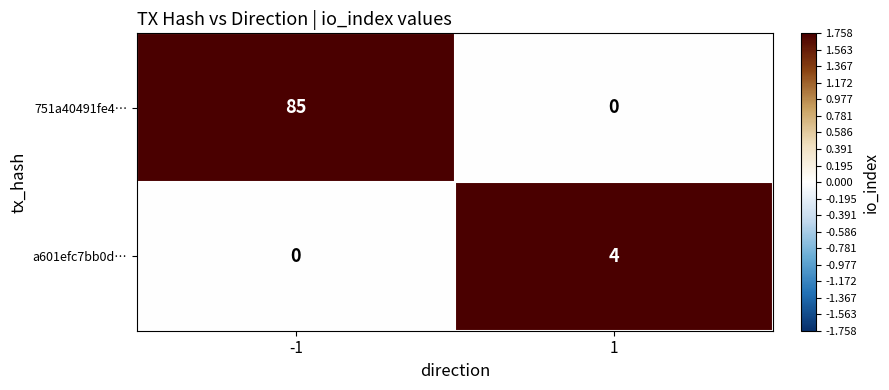

The value of 751a40491fe4… at 1 is 0. True or false?

True